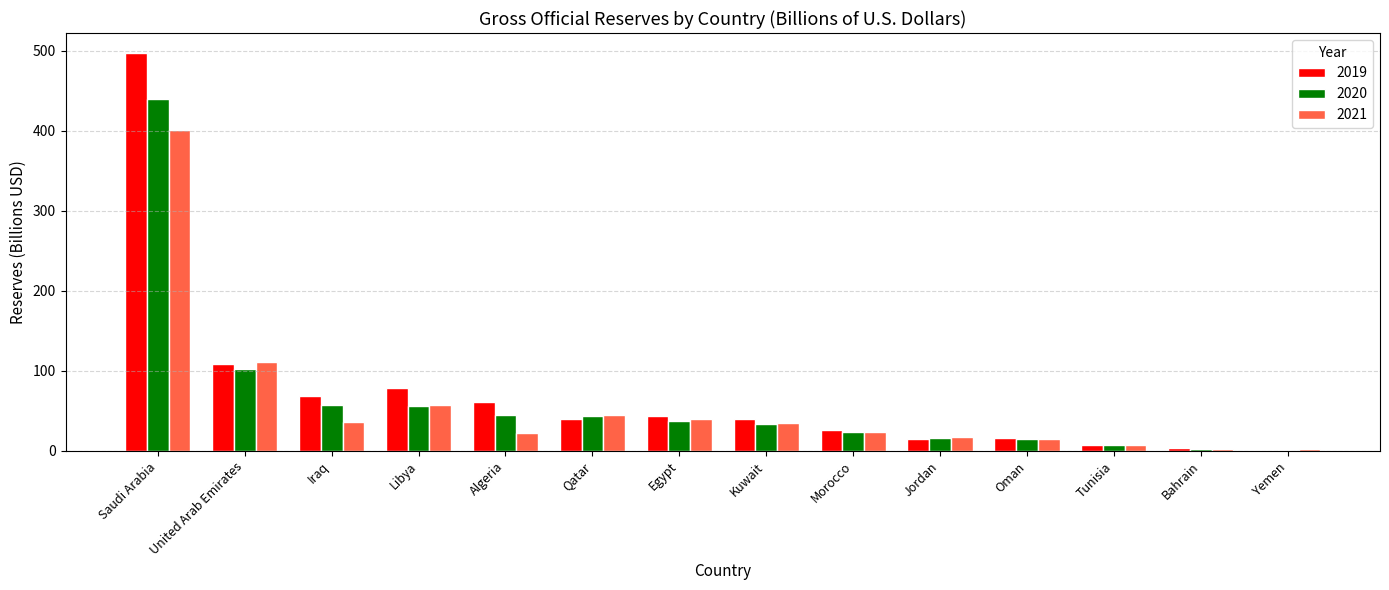

What is the sum of the 2020 values at Kuwait and Bahrain?

35.9